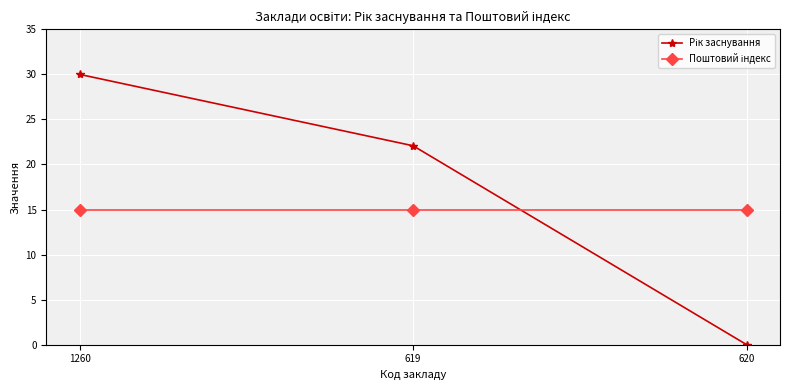

How many categories are shown in the chart?

3